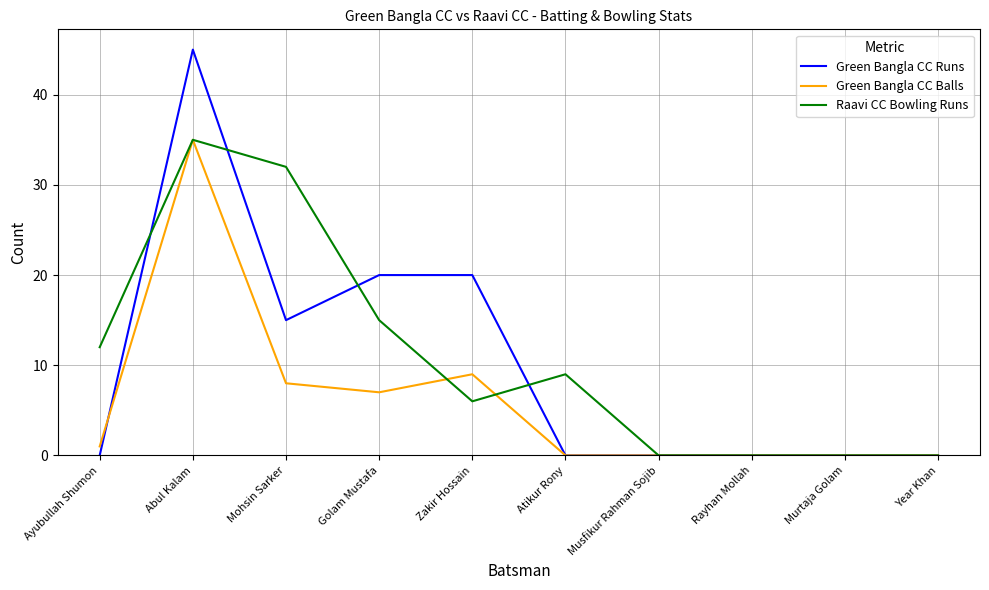

List the series in order of their overall mean, highest first.

Raavi CC Bowling Runs, Green Bangla CC Runs, Green Bangla CC Balls